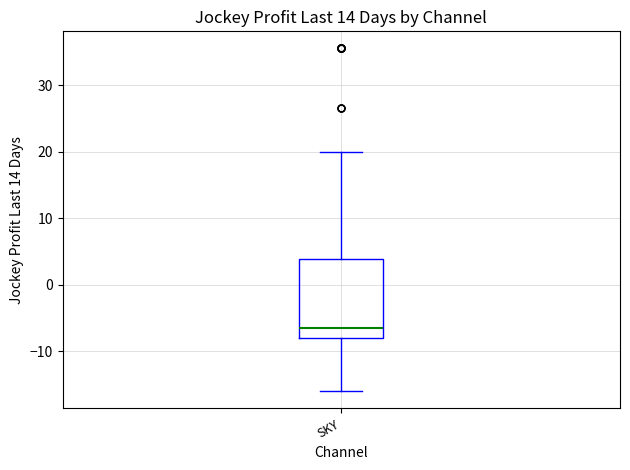

Where does the lower whisker of the box for SKY end on the y-axis? The values are not printed on the chart, so give them approximately, as read against the axis.

-16